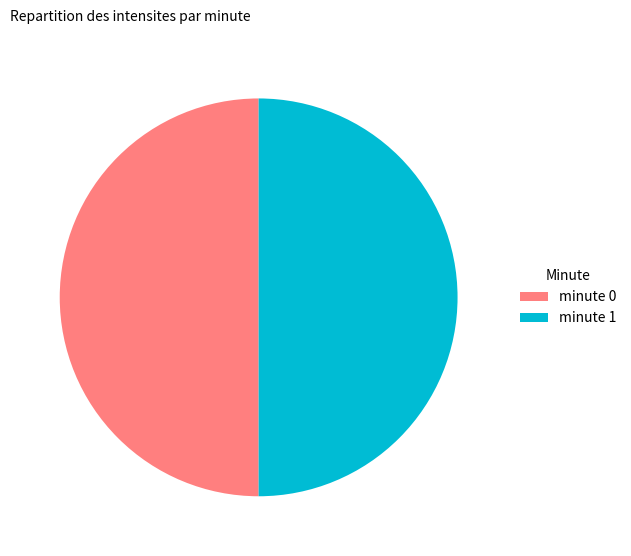

Approximately how many times larger is the value at minute 1 compared to minute 0?

1.0